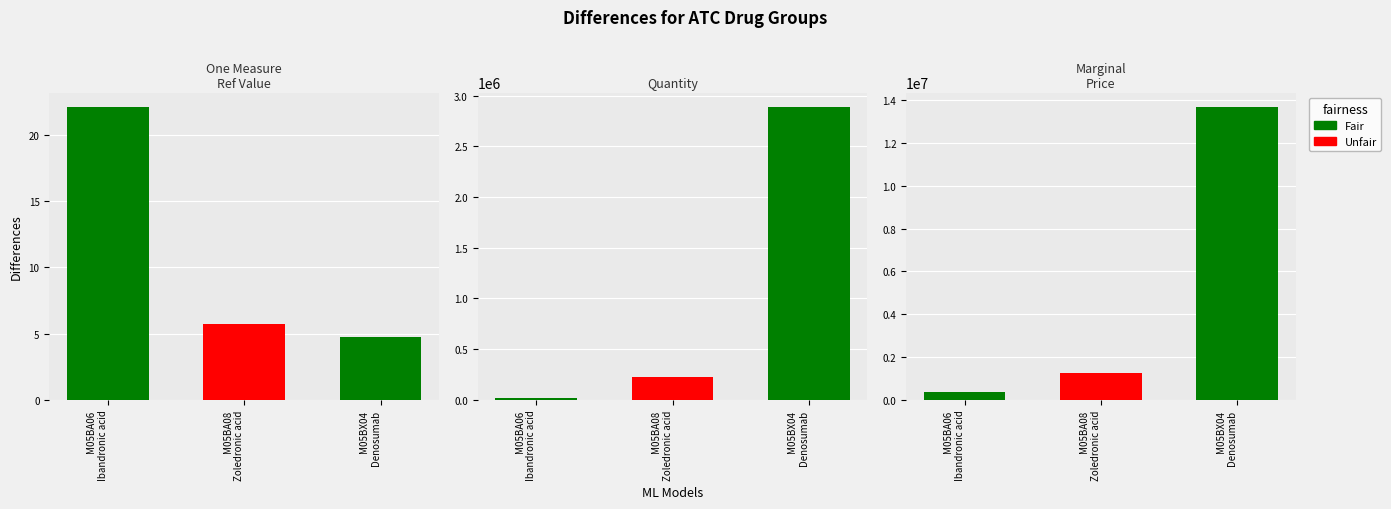

True or false: OneMeasureReferenceValue has a value of 10.2 at M05BA08
Zoledronic acid.

False